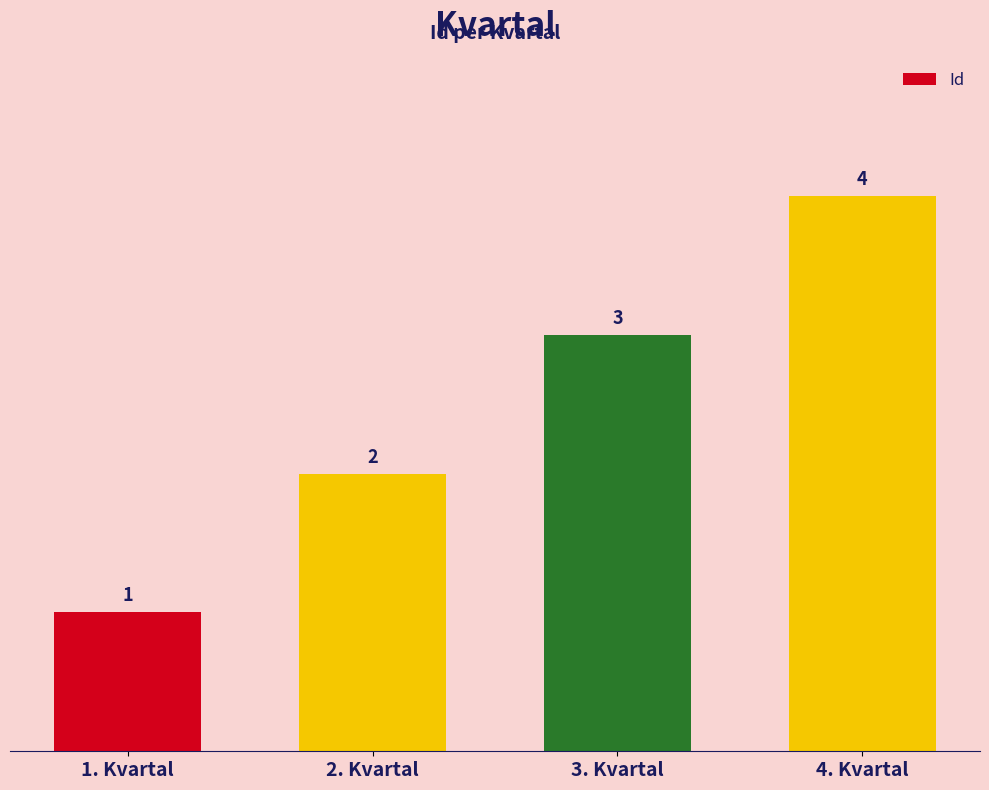

How many distinct data groups are displayed?

1